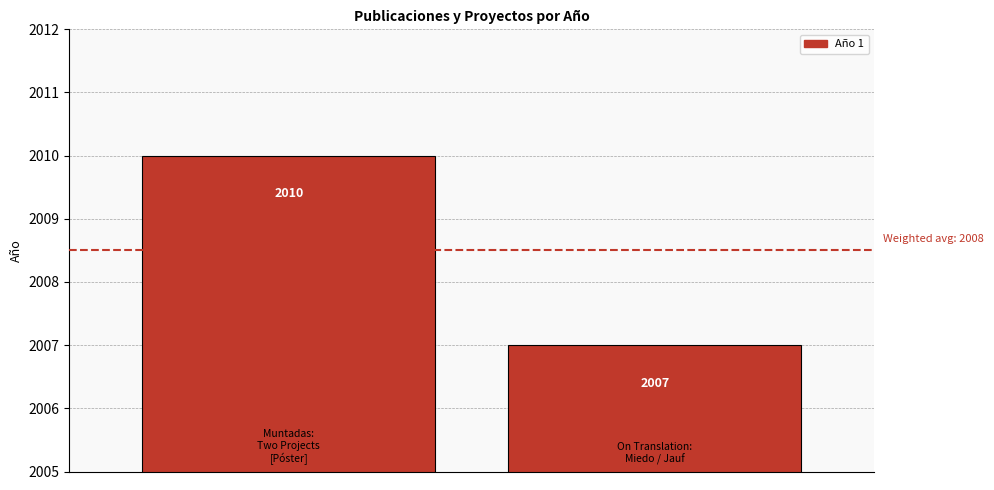

What is the smallest value displayed?

2007